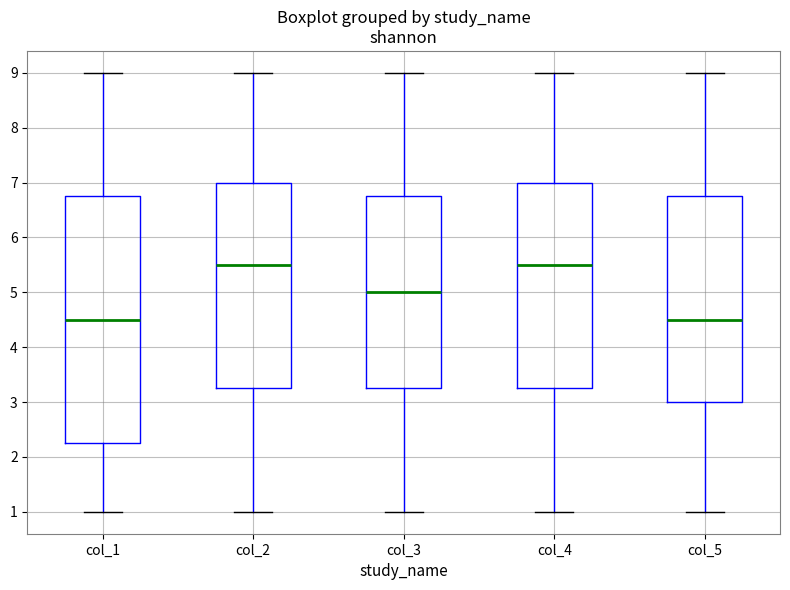

Which box is the tallest, from its lower edge to its upper edge?

col_1